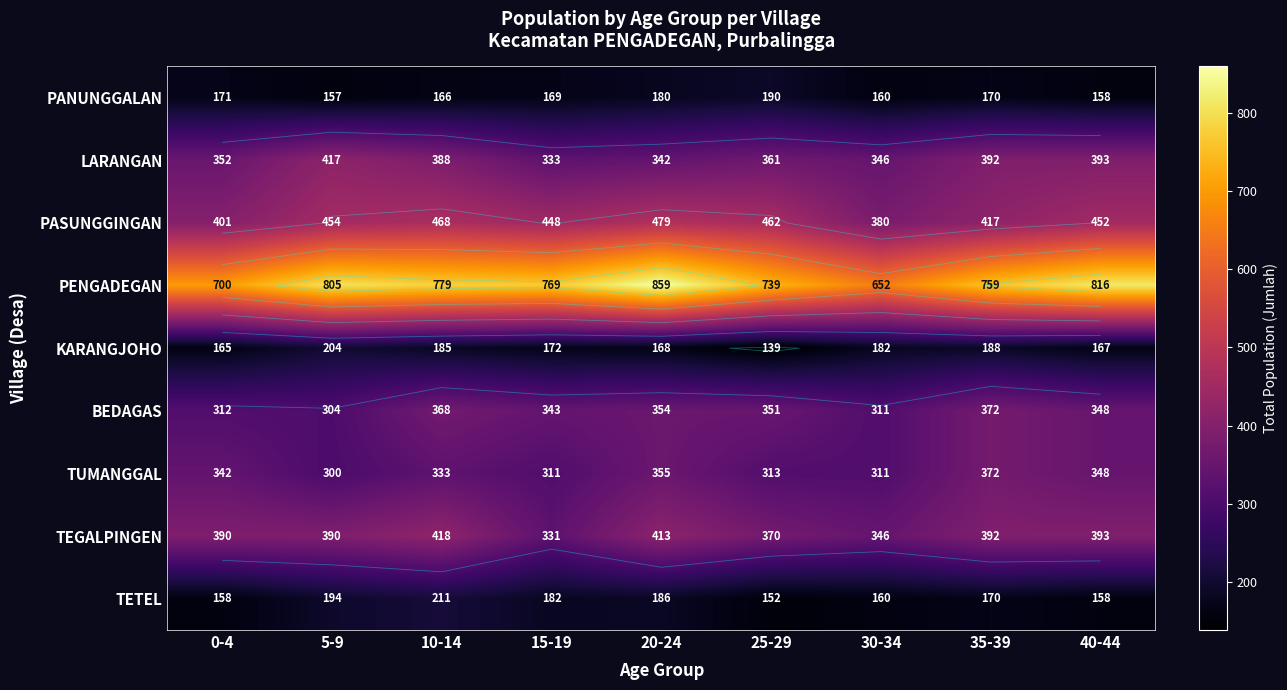

At which category is the sum across all series the highest?

20-24